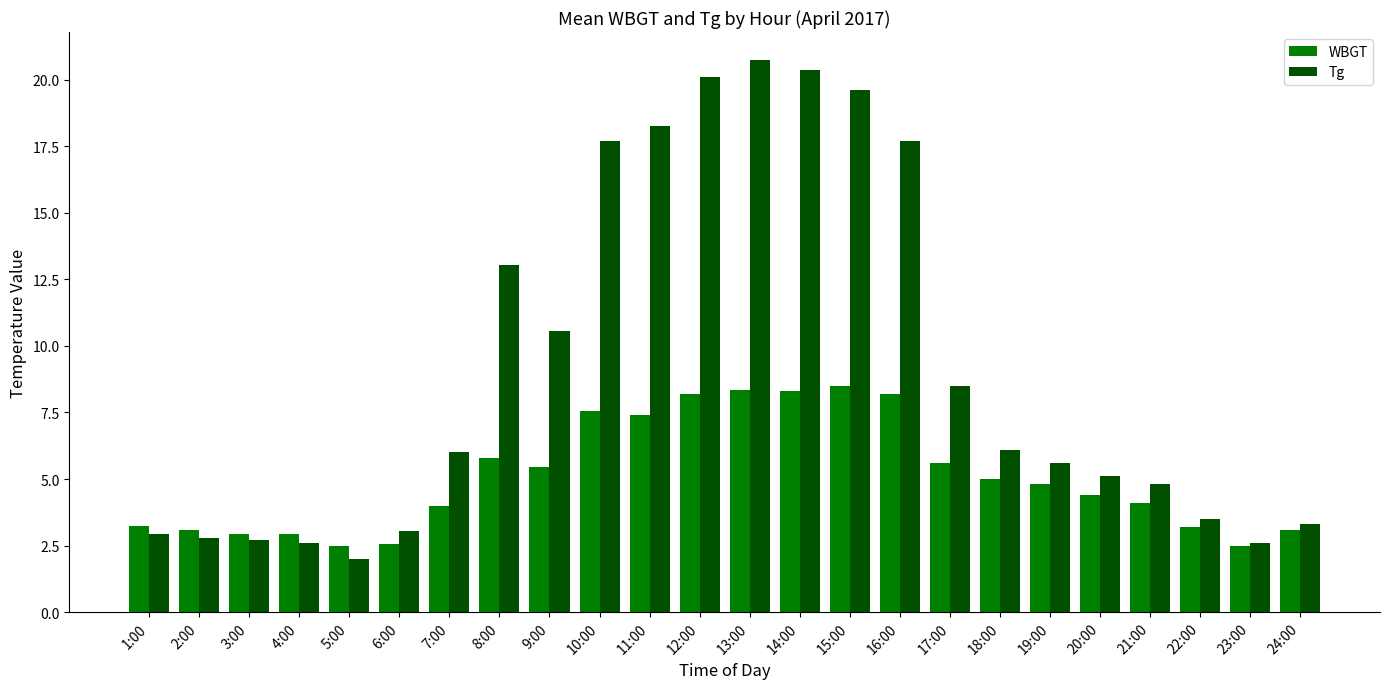

What are all the series names shown in the legend?

WBGT, Tg